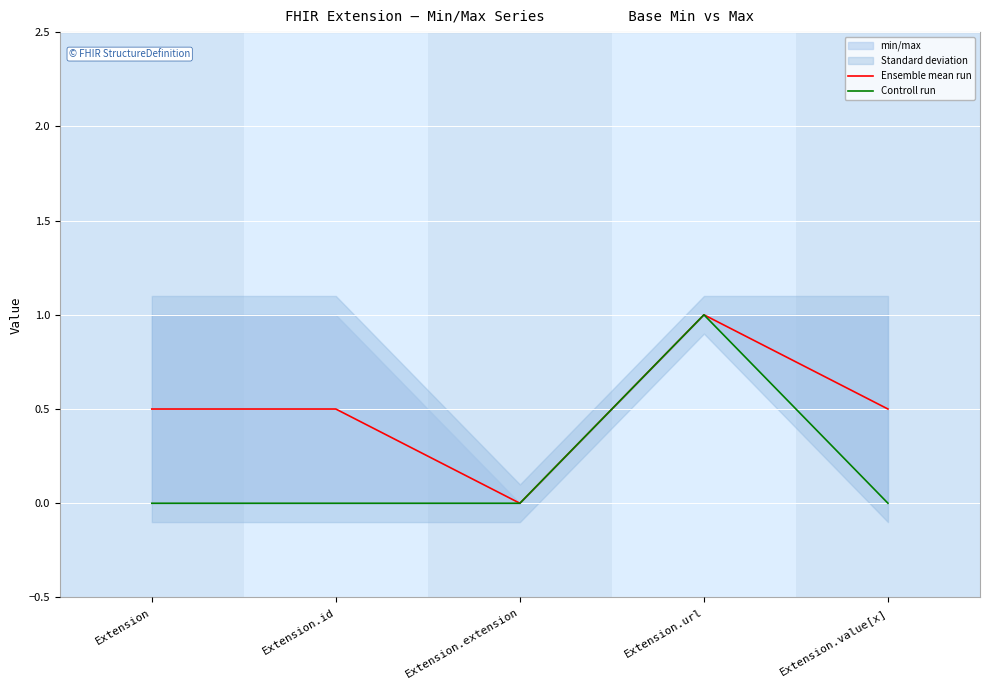

Between Extension.value[x] and Extension.url, which is larger?

Extension.url